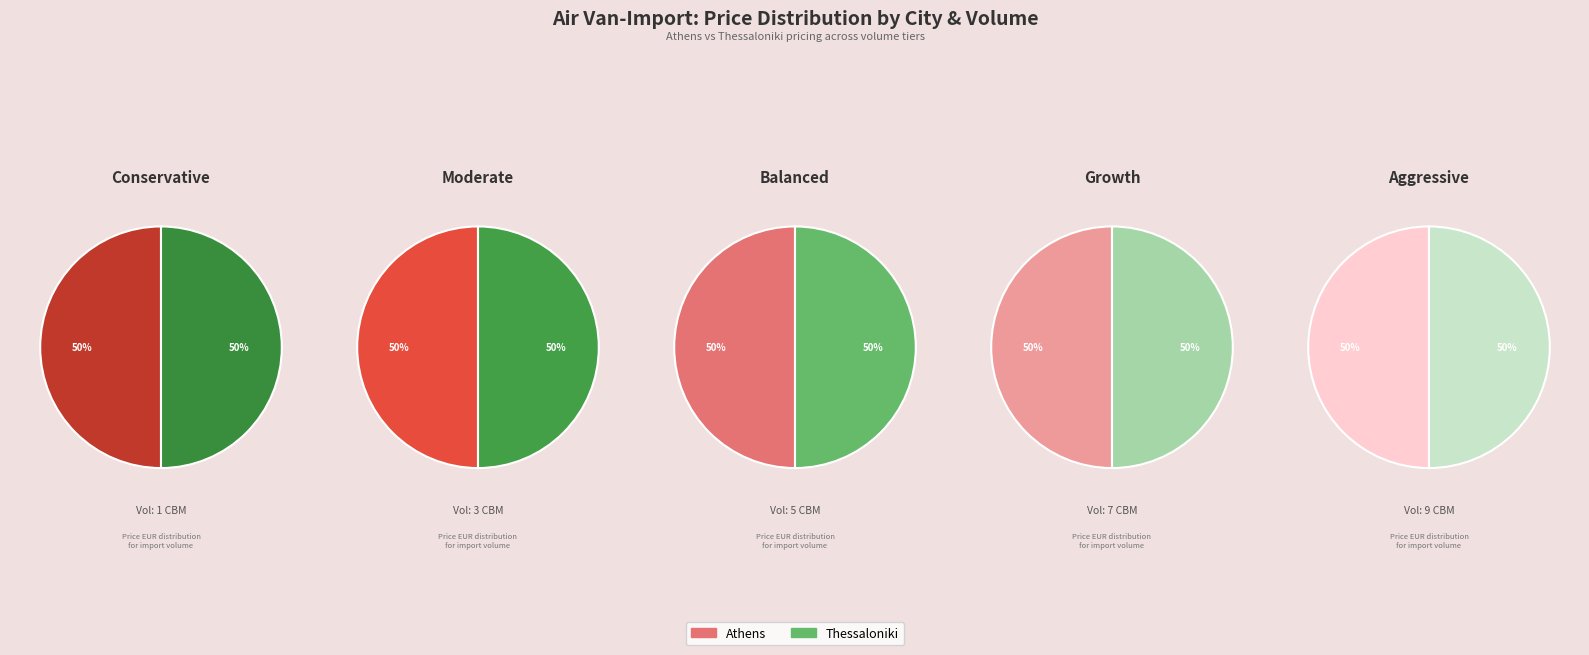

Which category has the biggest portion of the pie?

9 CBM